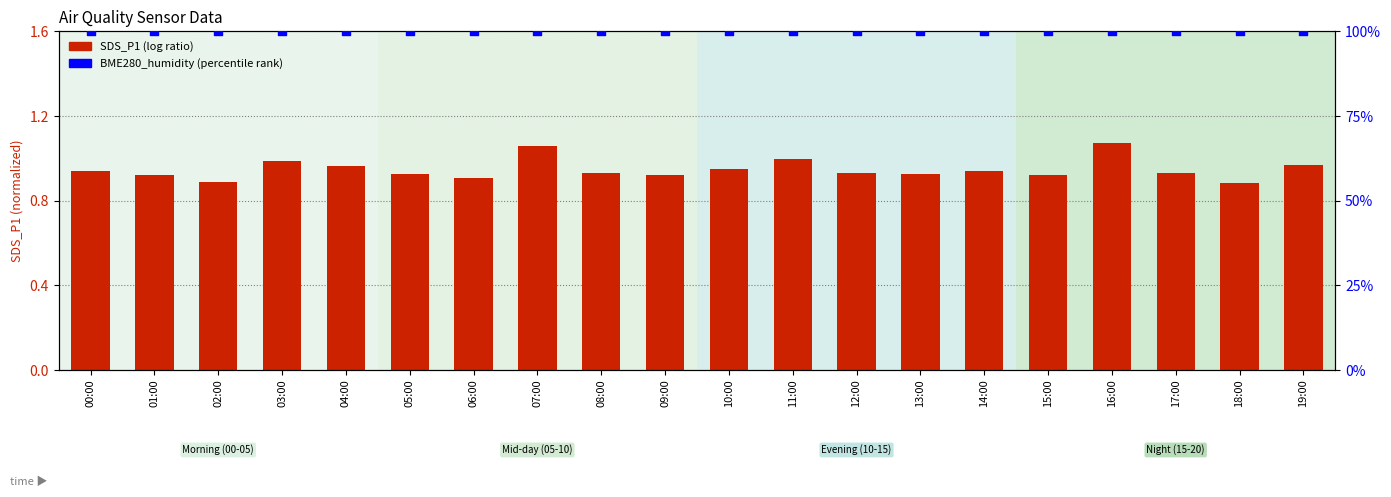

What are all the series names shown in the legend?

SDS_P1 (log ratio), BME280_humidity (percentile rank)